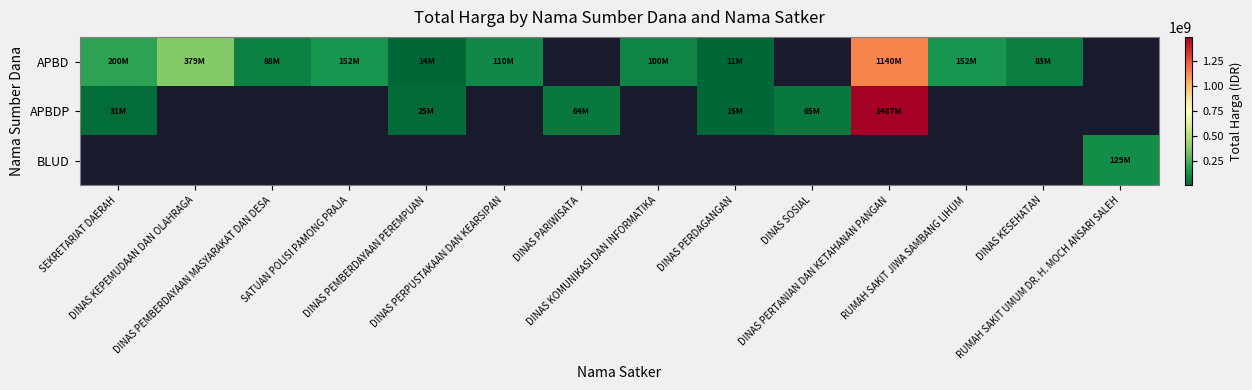

Is it true that APBDP equals 65000000.0 at DINAS SOSIAL?

True